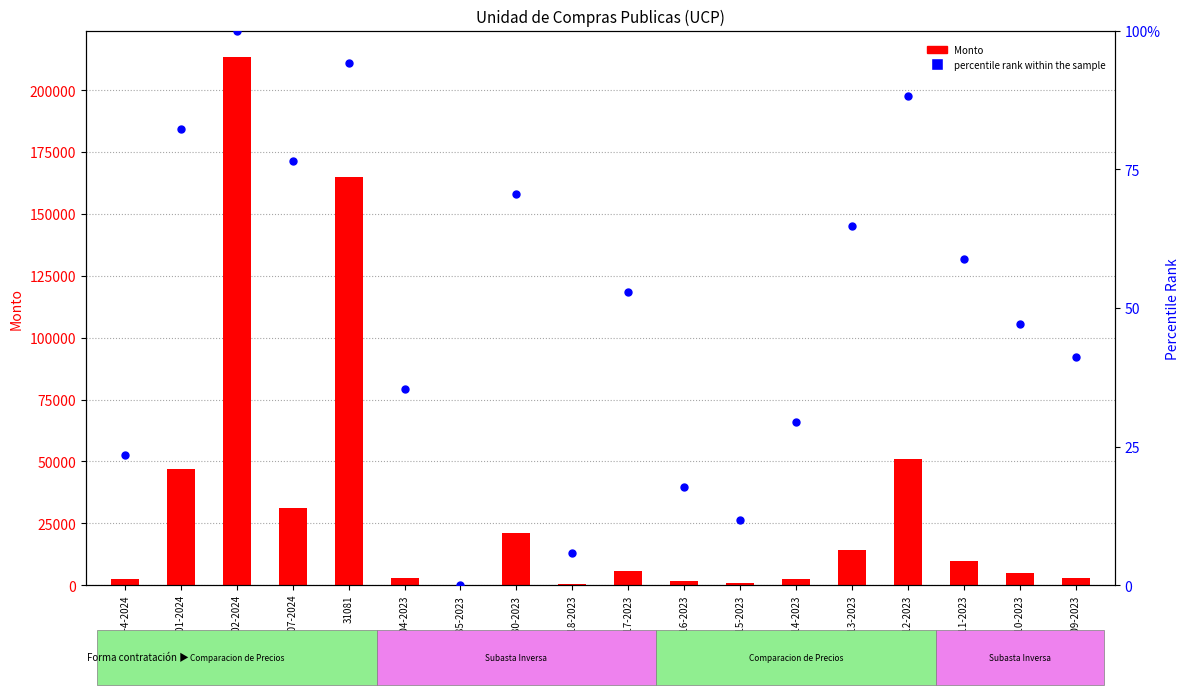

Which series has the largest total across all categories?

Monto